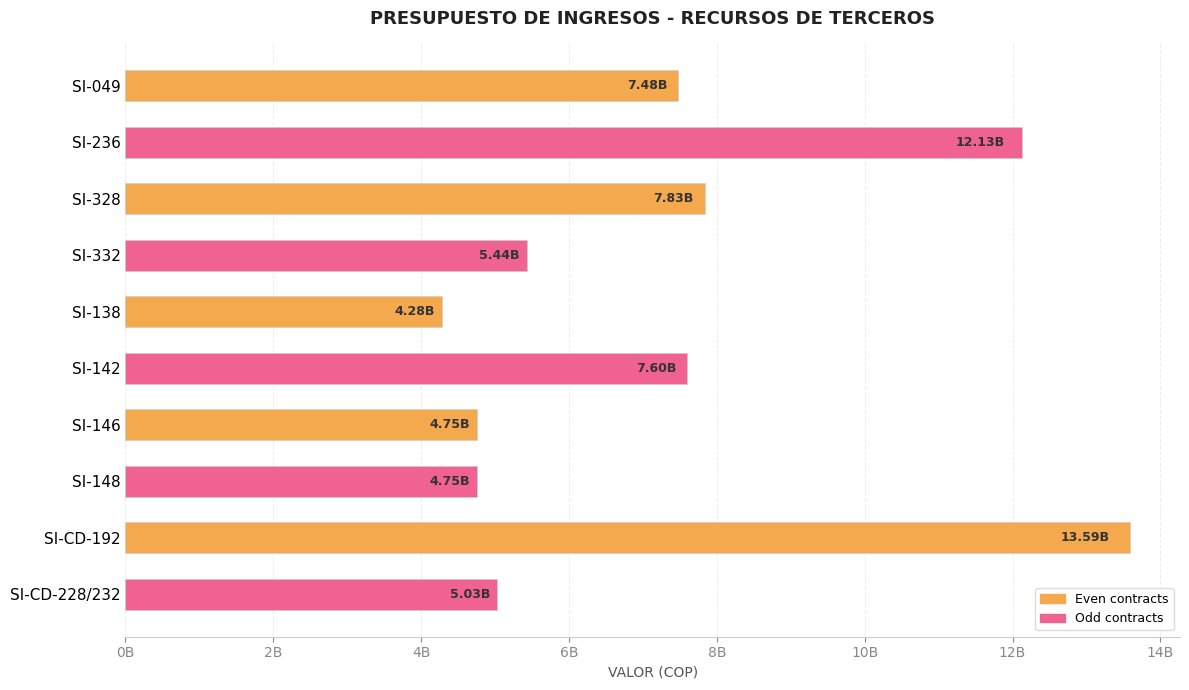

Are the bars horizontal?

Yes